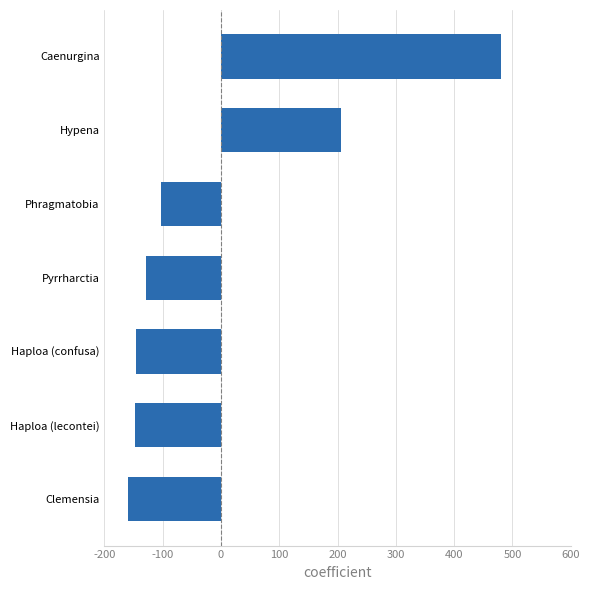

The chart shows a value of -141.7 at Phragmatobia. True or false?

False